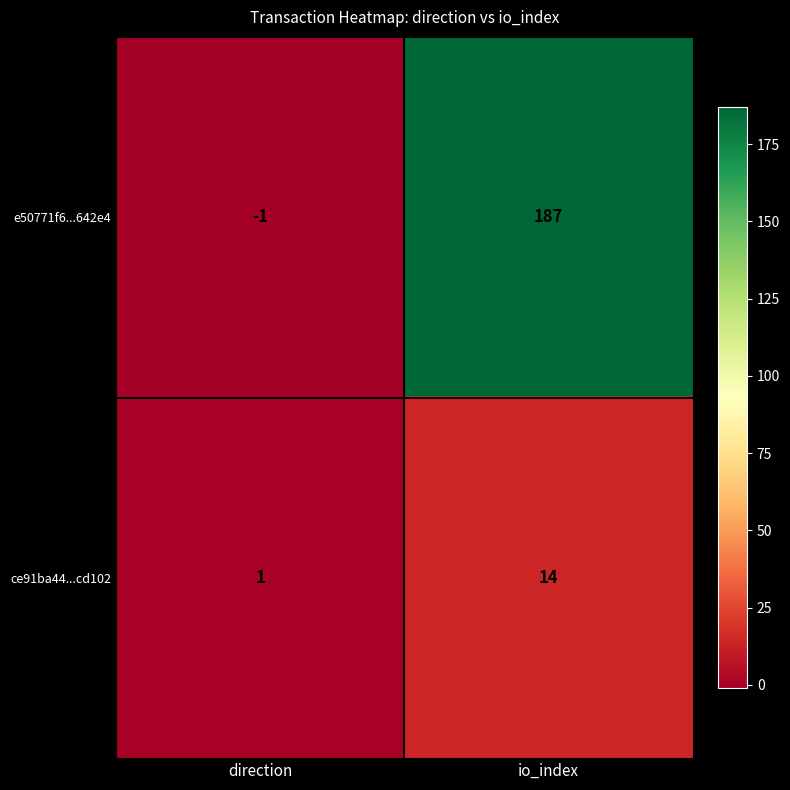

Is it true that e50771f6...642e4 equals 130 at io_index?

False